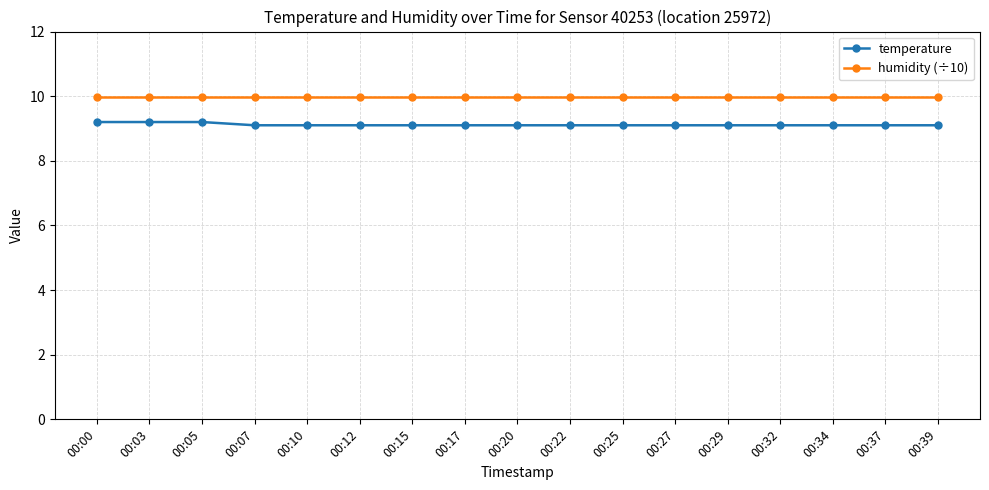

True or false: humidity (÷10) and temperature cross at least once.

False